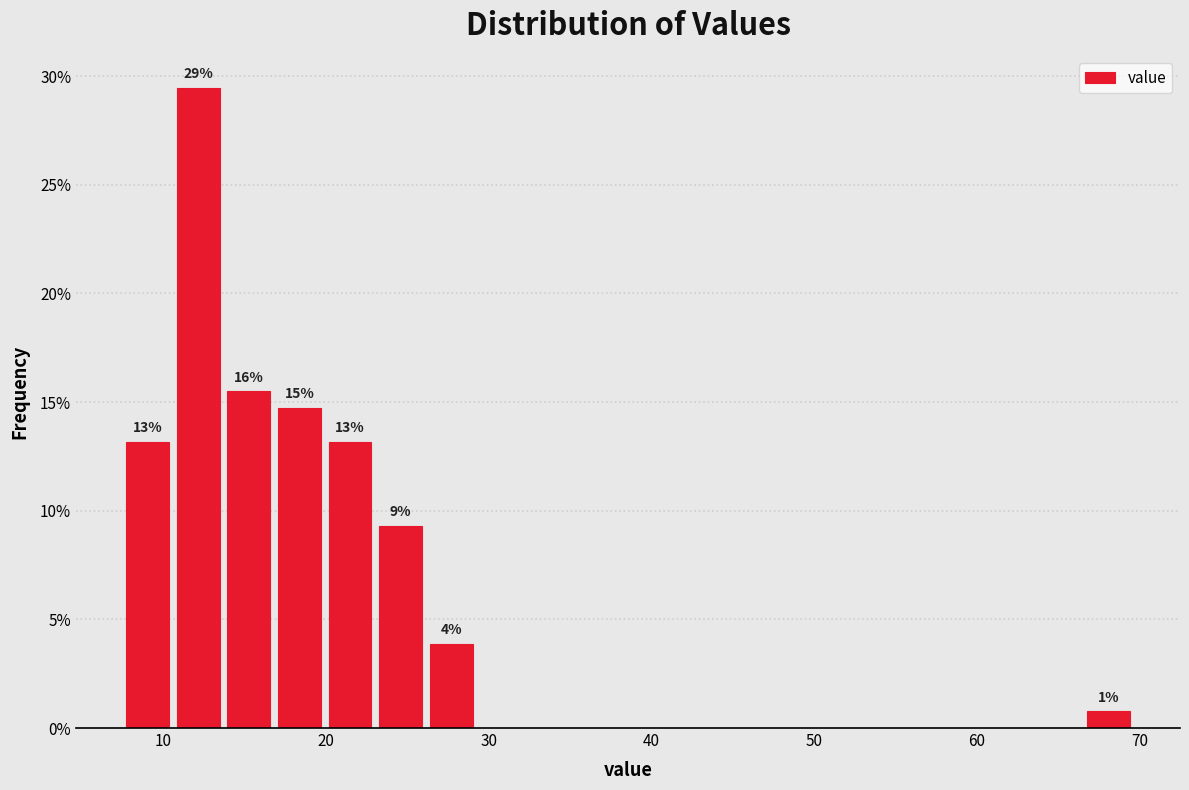

Around what value on the x-axis is the tallest bar? Give the approximate position of its centre, as read against the axis.

12